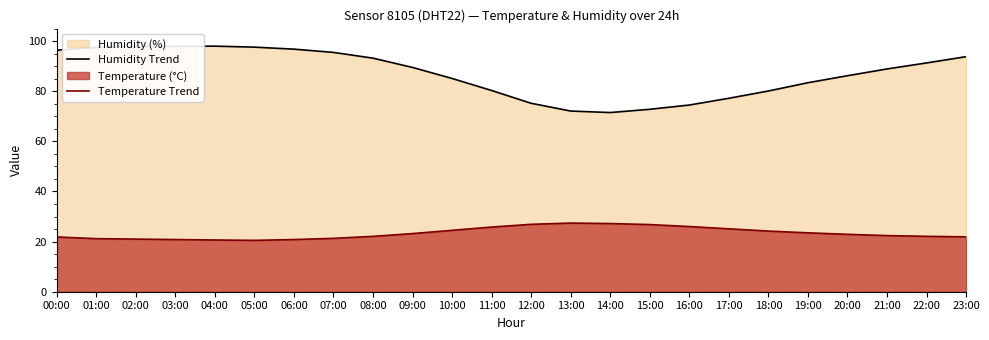

Which label corresponds to the smallest value in the chart?

05:00